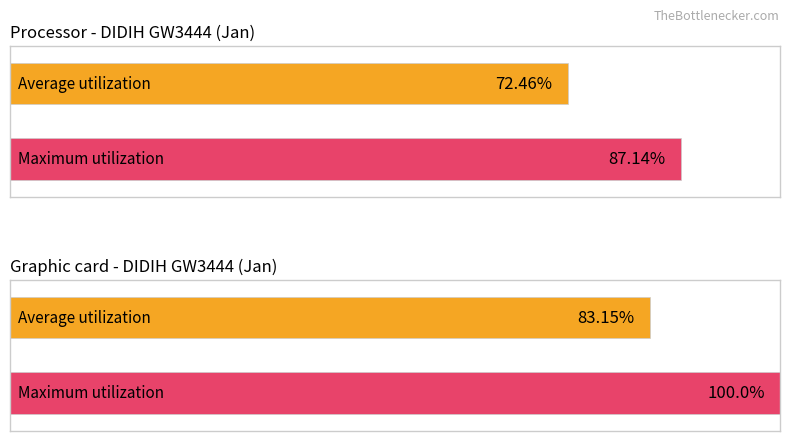

The Average utilization series shows 8.5 at Day 3. True or false?

False